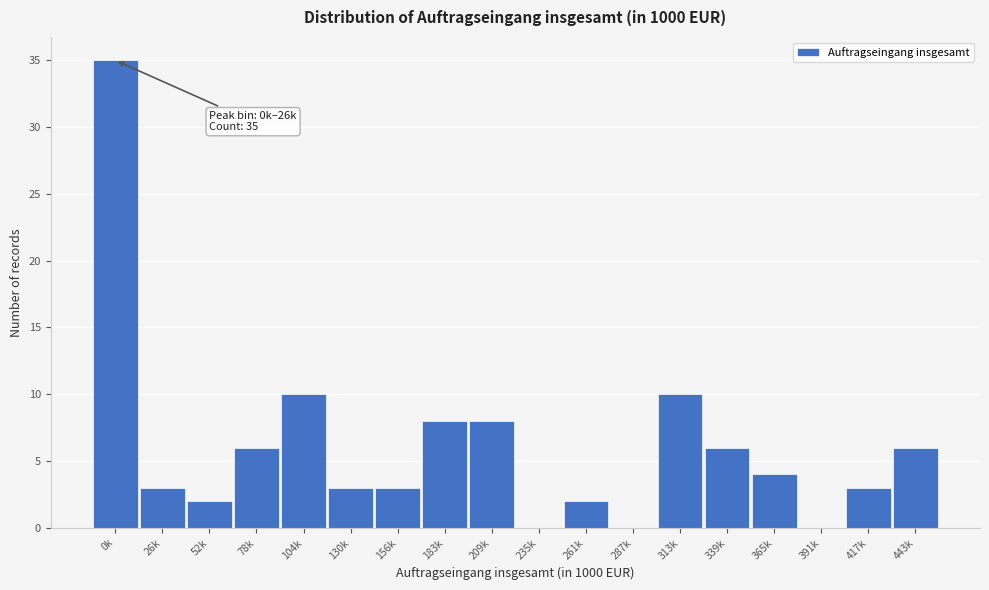

Reading left to right, what are all the values shown in this chart?

0k=35	26k=3	52k=2	78k=6	104k=10	130k=3	156k=3	183k=8	209k=8	235k=0	261k=2	287k=0	313k=10	339k=6	365k=4	391k=0	417k=3	443k=6